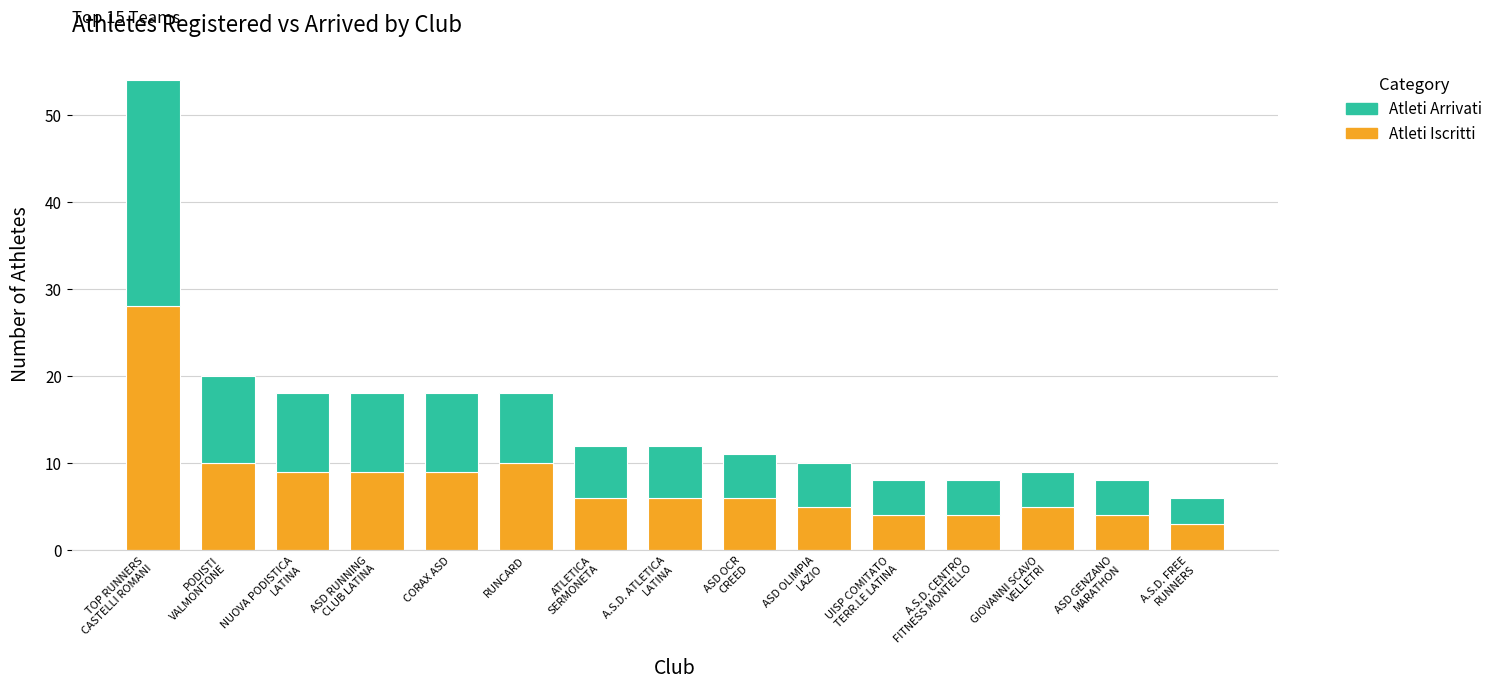

What is the average value of the Atleti Iscritti series?

8